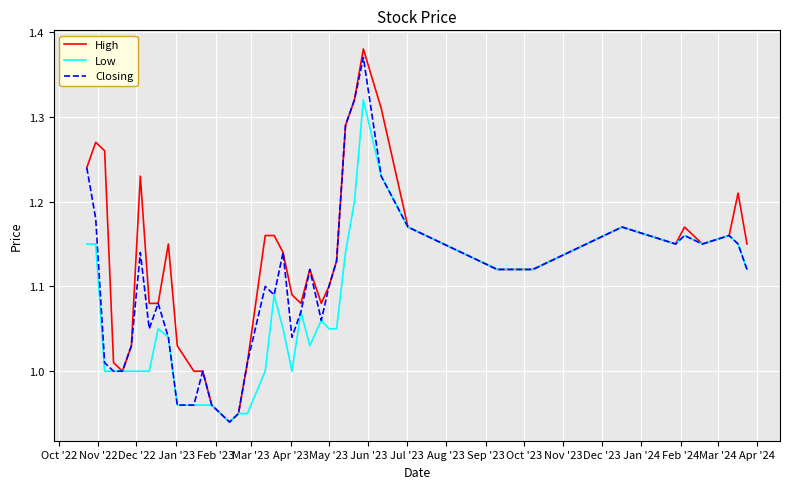

Which series has the largest total across all categories?

High